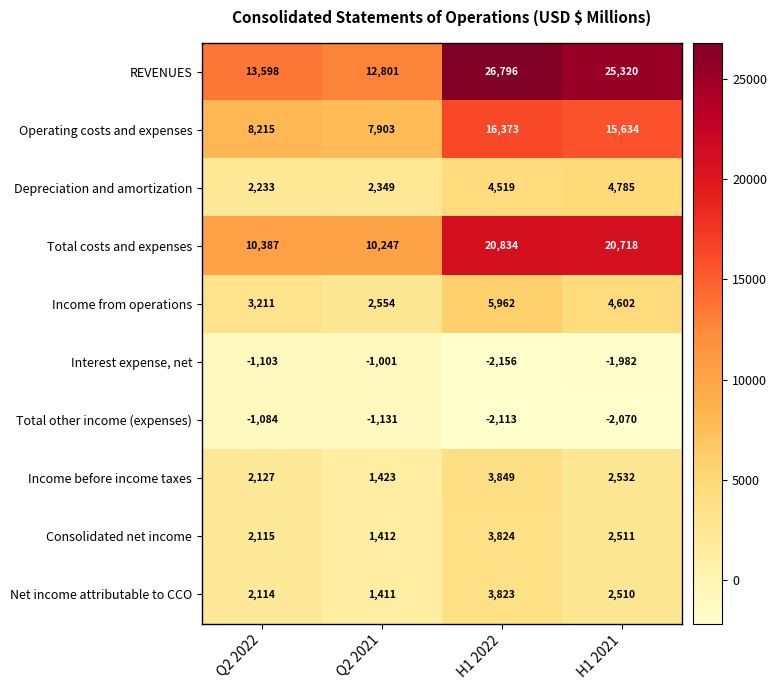

What is the difference between the Depreciation and amortization values at Q2 2021 and Q2 2022?

116